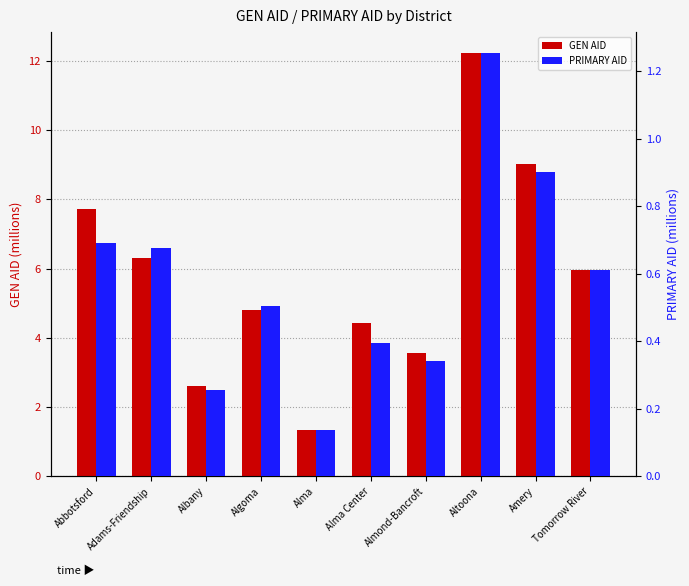

Which series changed the most between Alma and Amery?

GEN AID